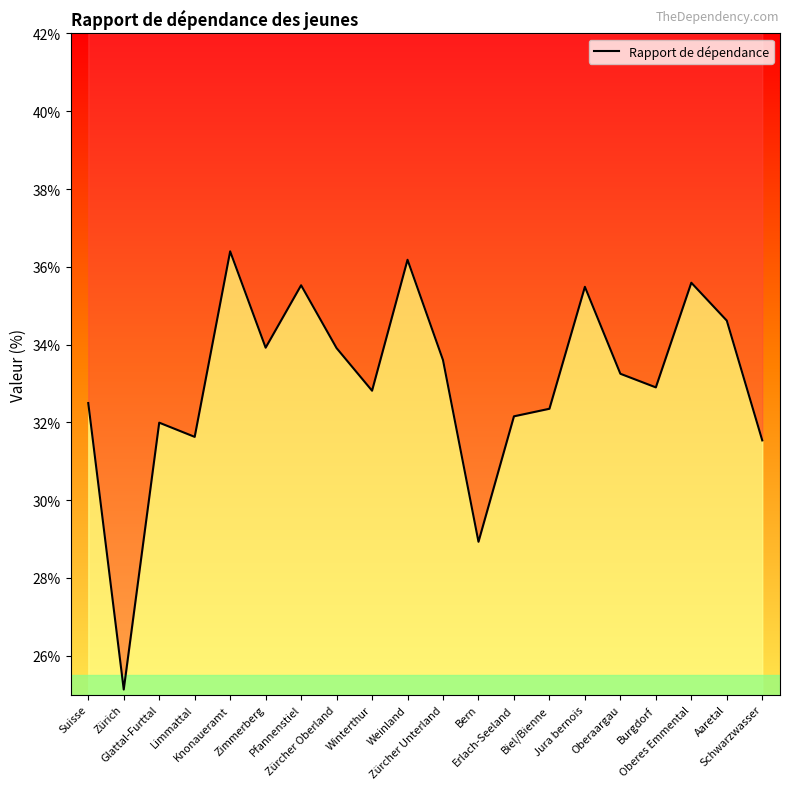

What is the value of the 13th point from the left?

32.2